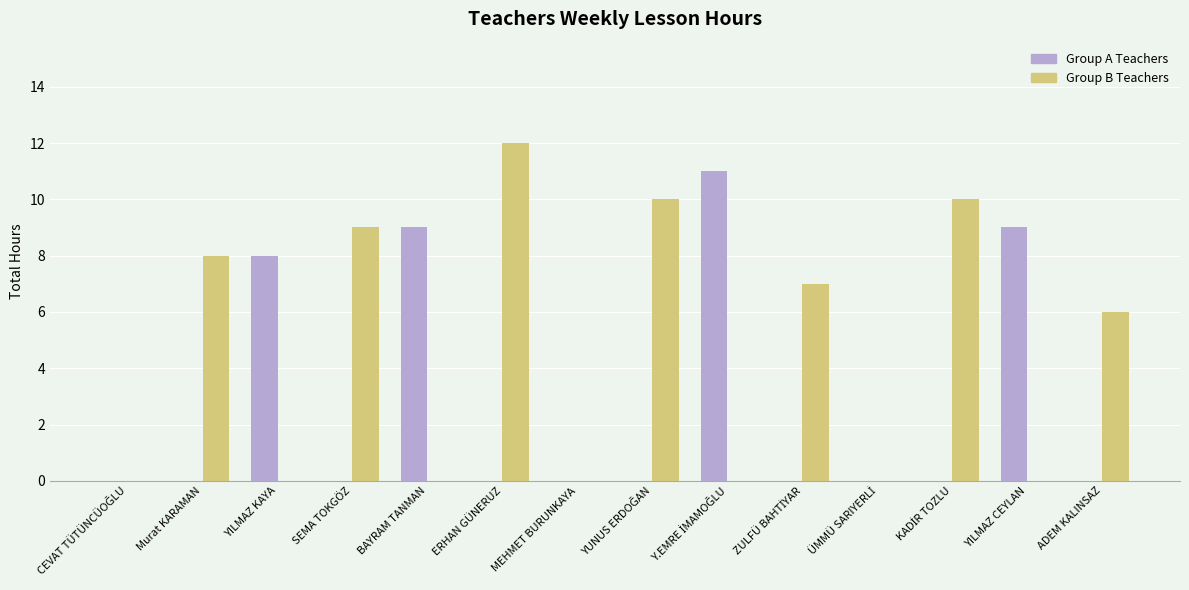

What is the greatest value displayed?

12